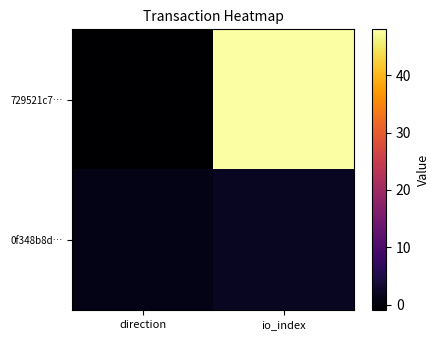

Which label corresponds to the smallest value in the chart?

direction